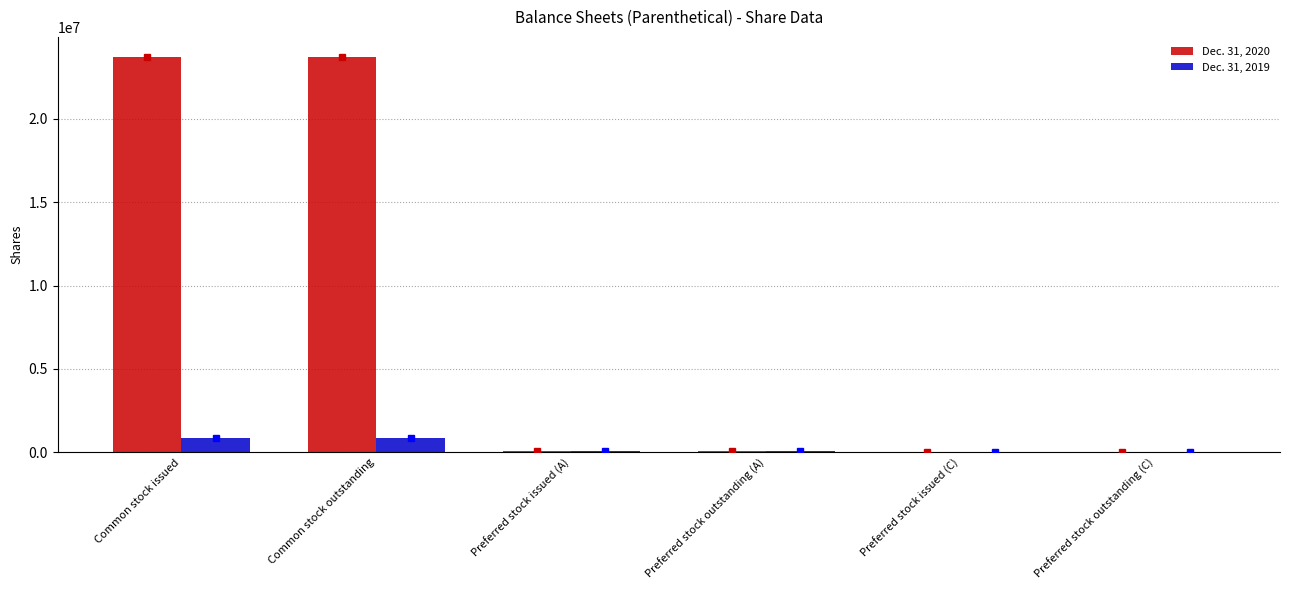

The Dec. 31, 2020 series shows 9583430 at Common stock outstanding. True or false?

False